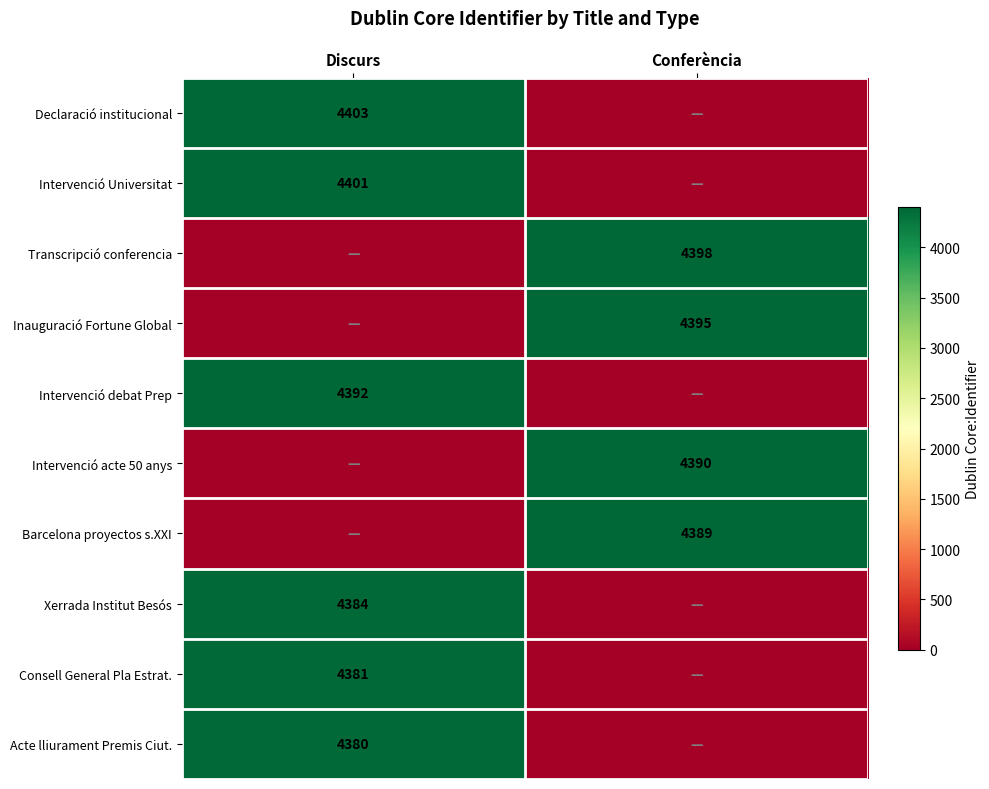

The value of Barcelona proyectos s.XXI at Conferència is 4389. True or false?

True